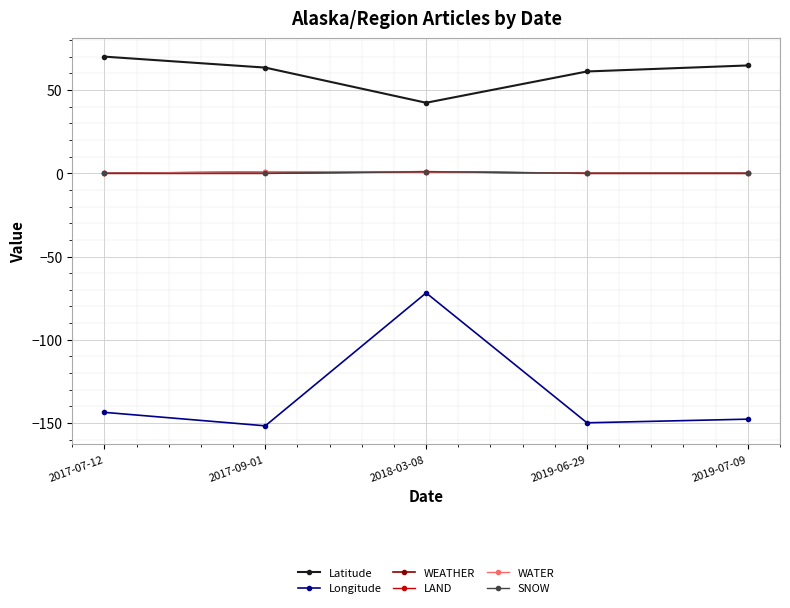

Rank the series by their maximum value, from lowest to highest.

Longitude, WEATHER, LAND, WATER, SNOW, Latitude